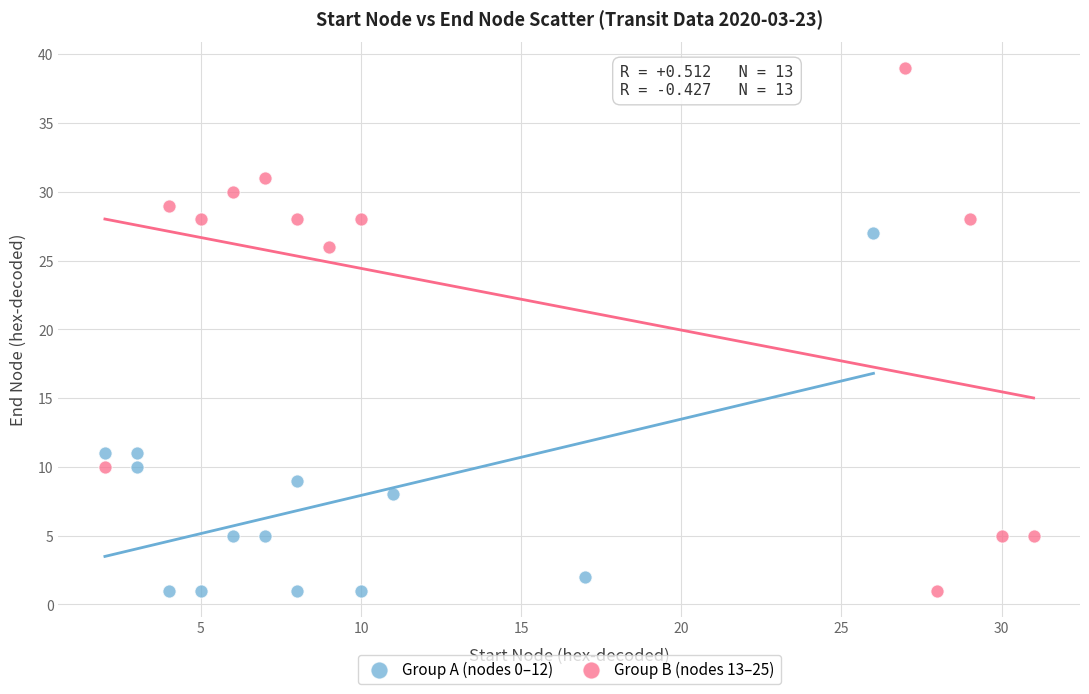

Which series contains the highest Y value?

Group B (nodes 13–25)